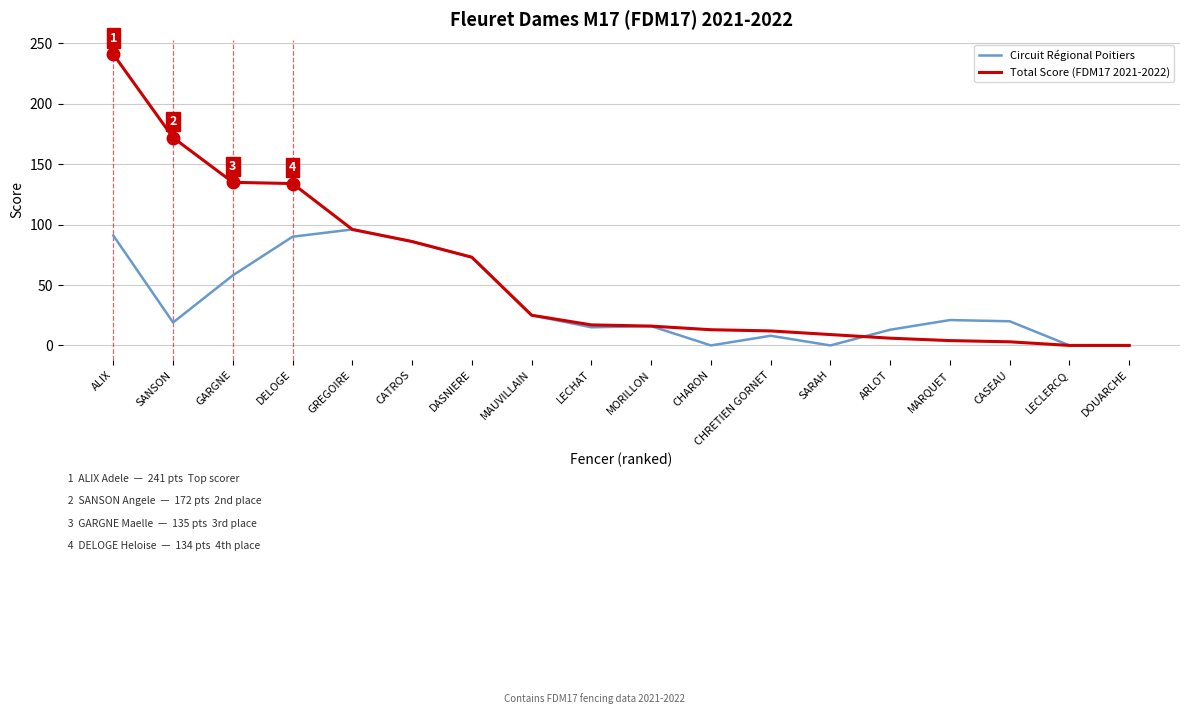

At which label is Circuit Régional Poitiers closest to 48?

GARGNE